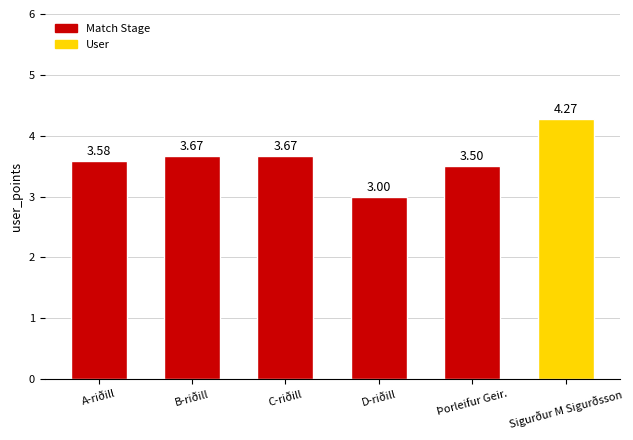

What position from the right is D-riðill?

3